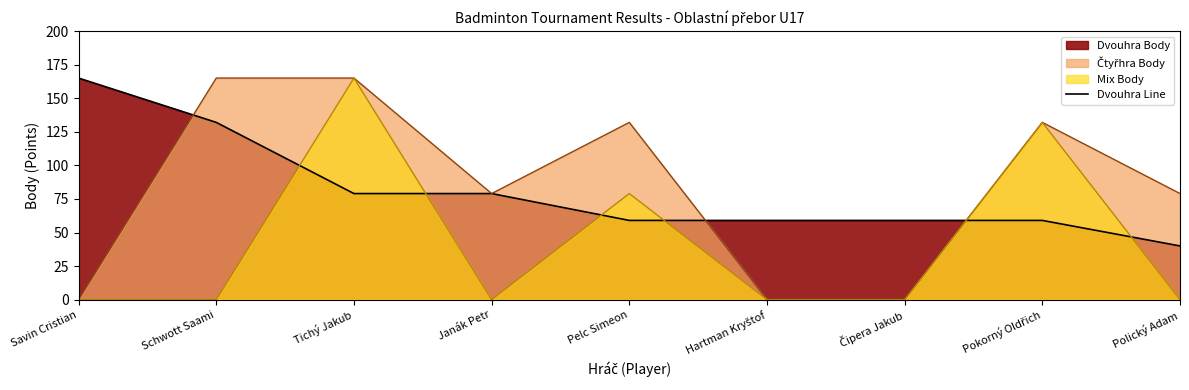

What is the change in value from Tichý Jakub to Pelc Simeon?

-20